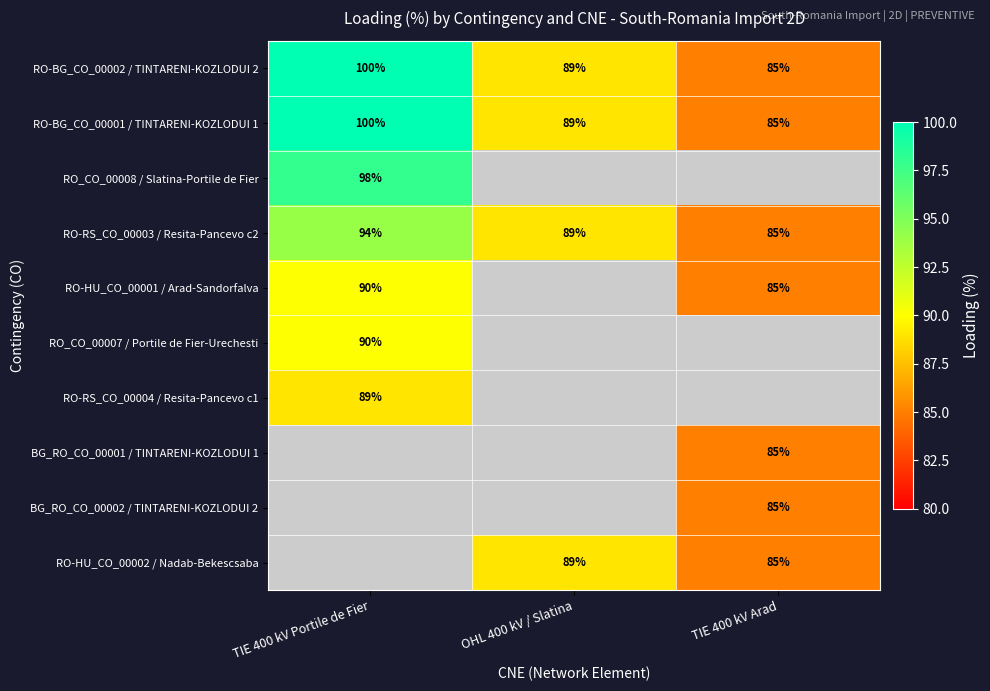

Is it true that RO-BG_CO_00001 / TINTARENI-KOZLODUI 1 equals 118 at TIE 400 kV Arad?

False